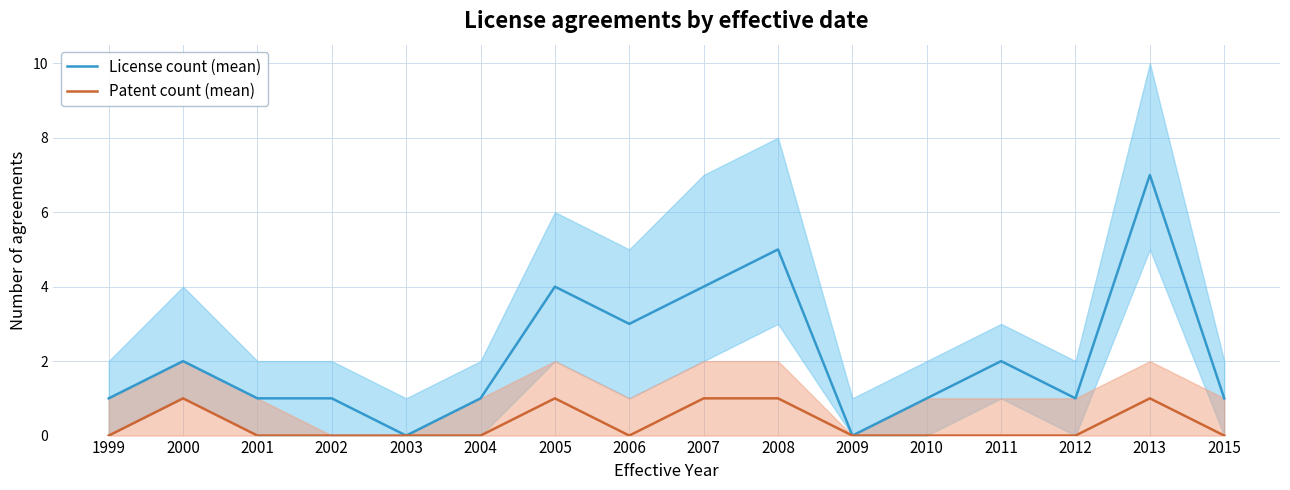

Is this an area chart (filled region under the line)?

No